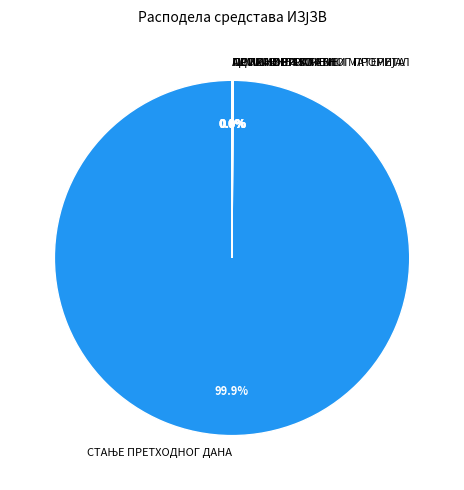

Is there a majority slice in this chart?

Yes